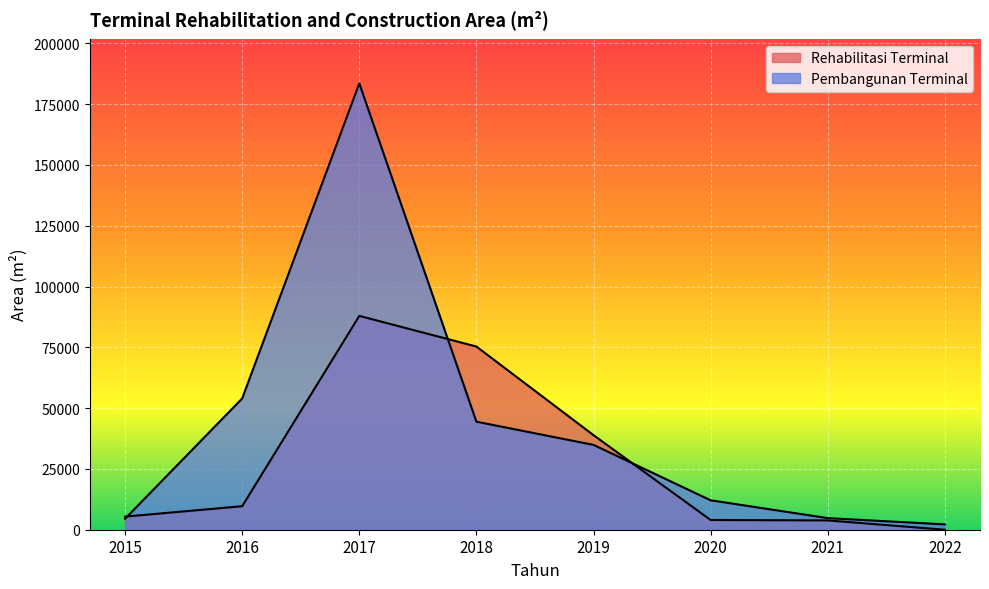

Reading left to right, list all the values displayed in this chart.

Rehabilitasi Terminal: 2015=5390	2016=9664	2017=87936	2018=75333	2019=38883	2020=4000	2021=3820	2022=0
Pembangunan Terminal: 2015=4511	2016=53990	2017=183551	2018=44423	2019=34884	2020=12100	2021=4766	2022=2193